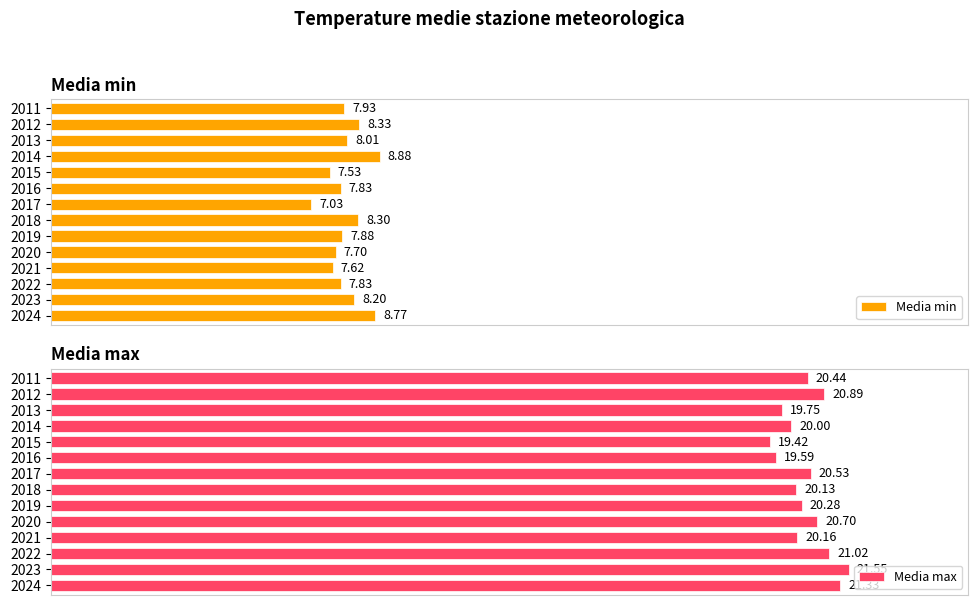

What are all the series names shown in the legend?

Media min, Media max